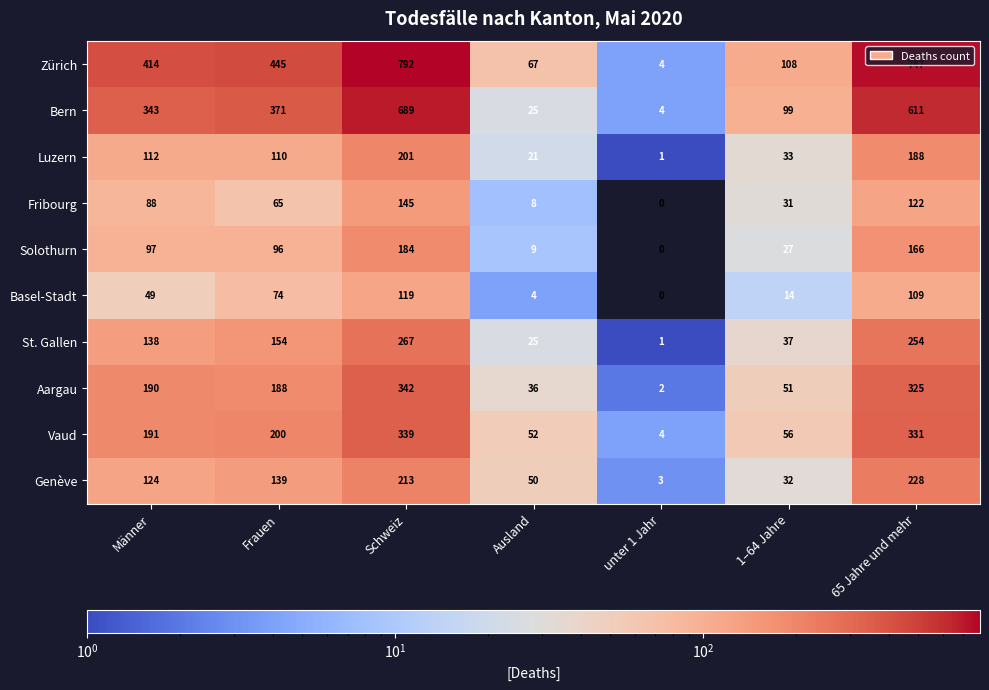

Which series has the largest total across all categories?

Zürich